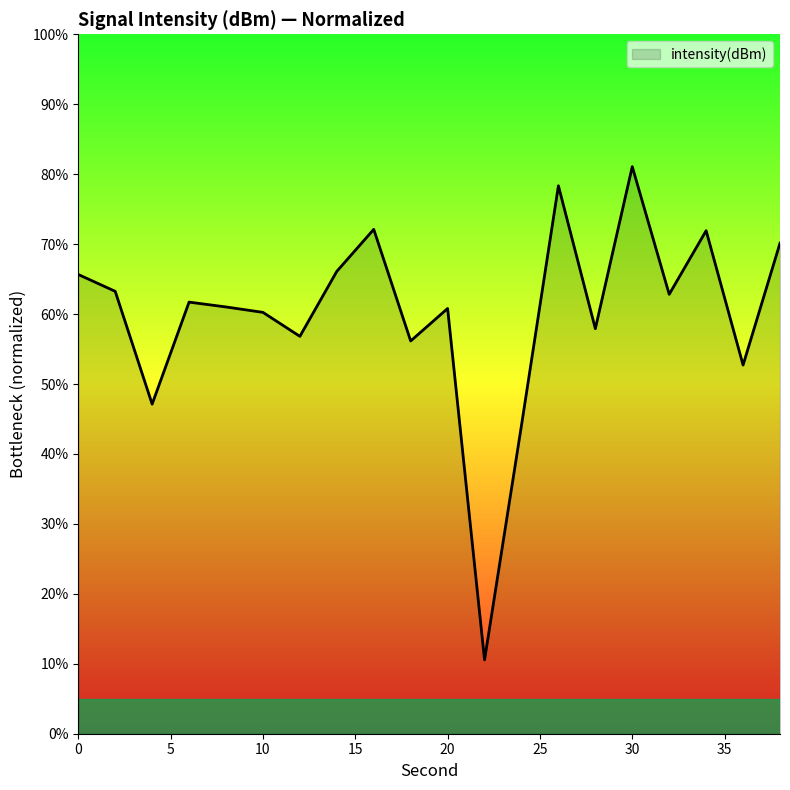

What is the maximum value shown in the chart?

81.1